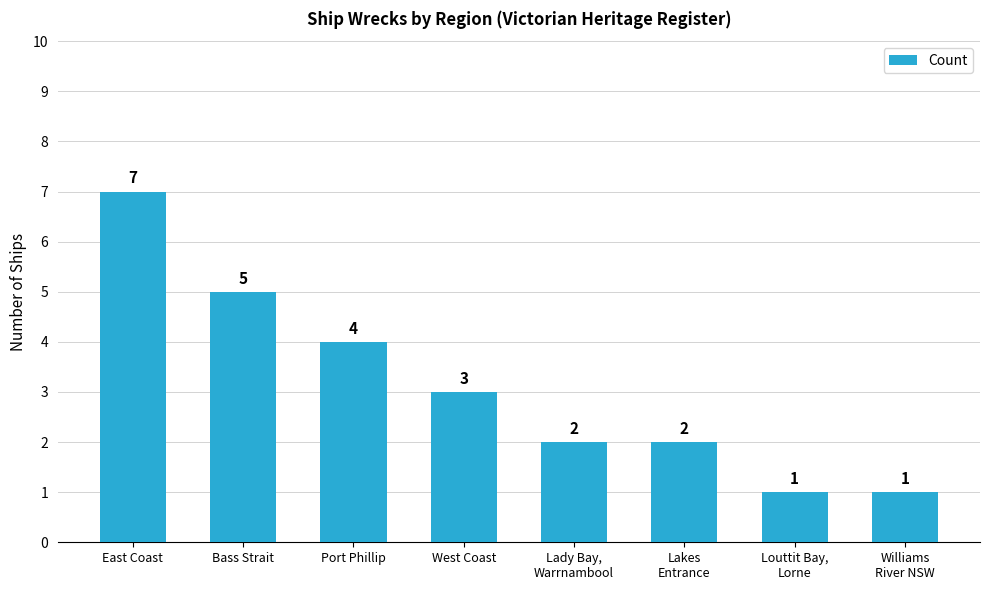

What is the ratio of the value at Lady Bay,
Warrnambool to the value at East Coast?

0.3